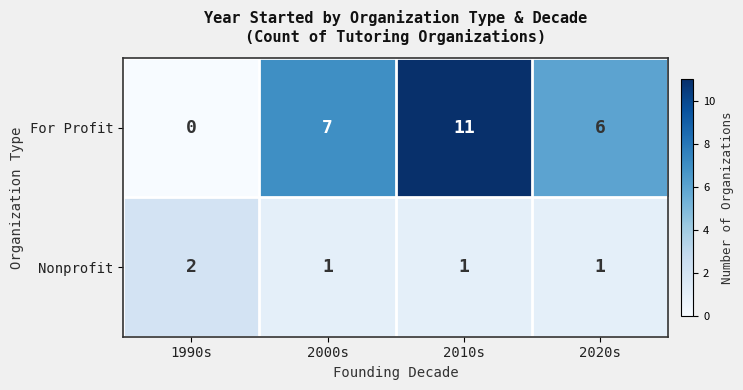

What is the difference between the highest and lowest values at 2000s?

6